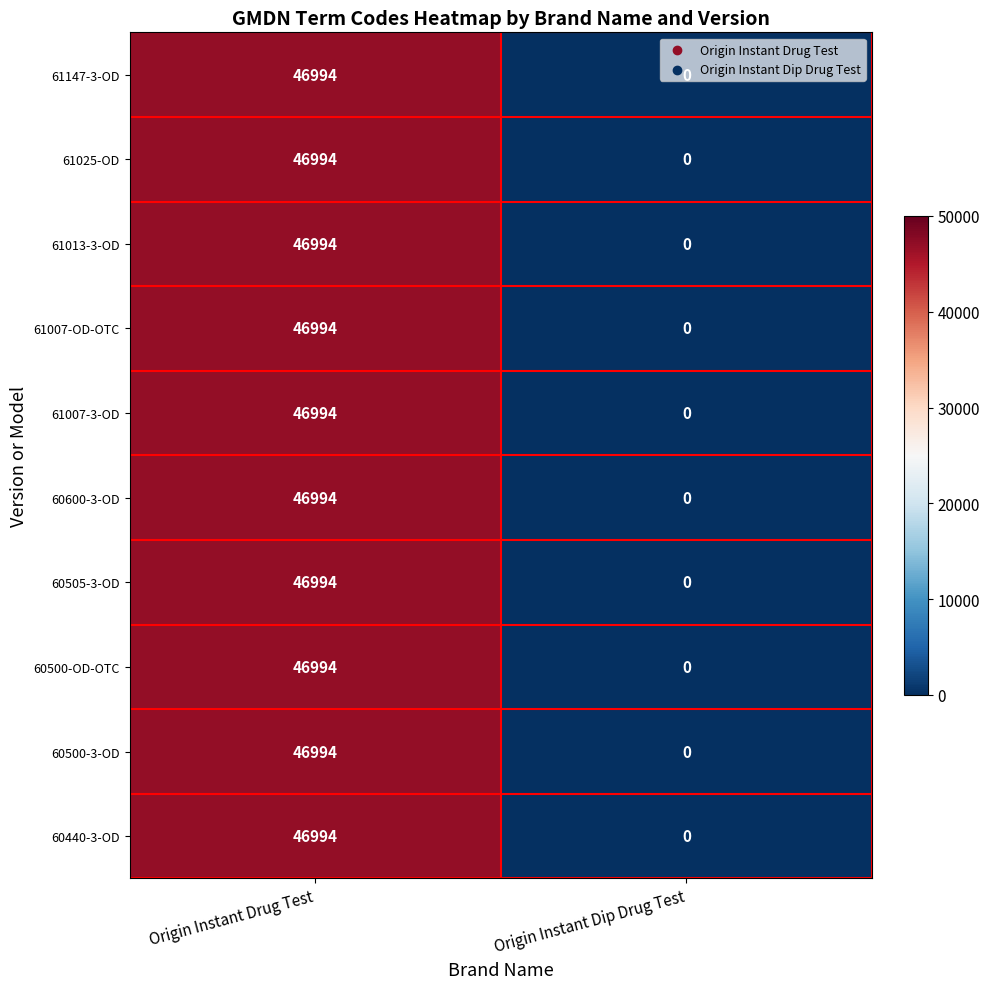

Is the value of 60440-3-OD at Origin Instant Drug Test greater than the value of 61025-OD at Origin Instant Dip Drug Test?

Yes